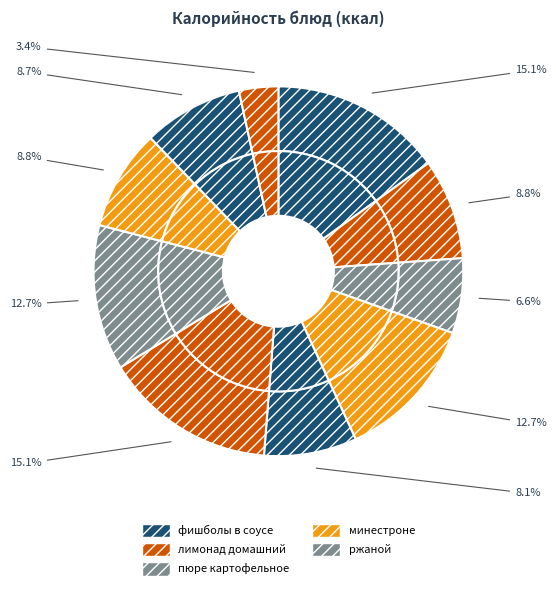

Count the number of slices in the pie.

10